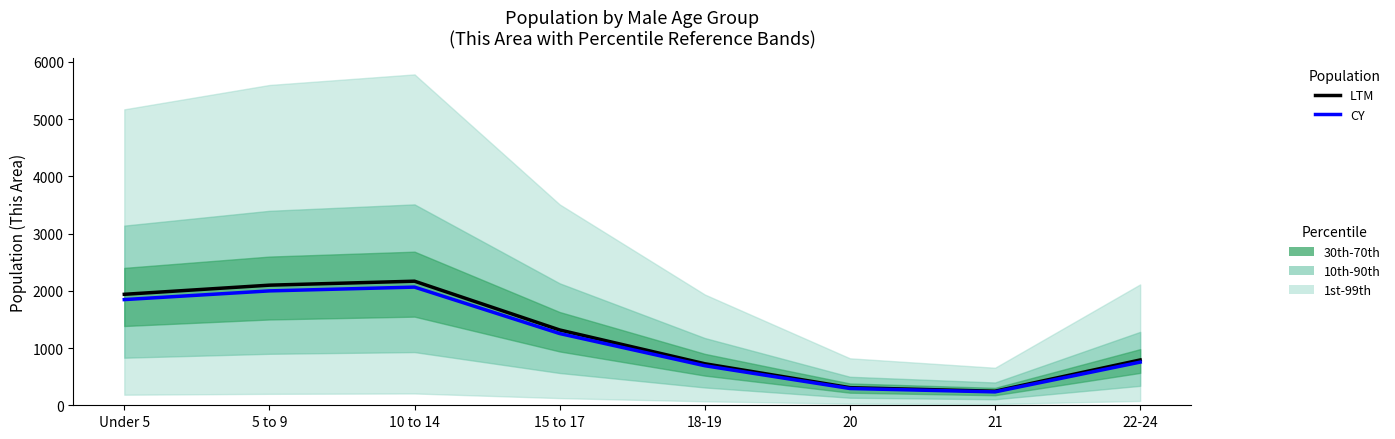

Where is the first local minimum for LTM?

21